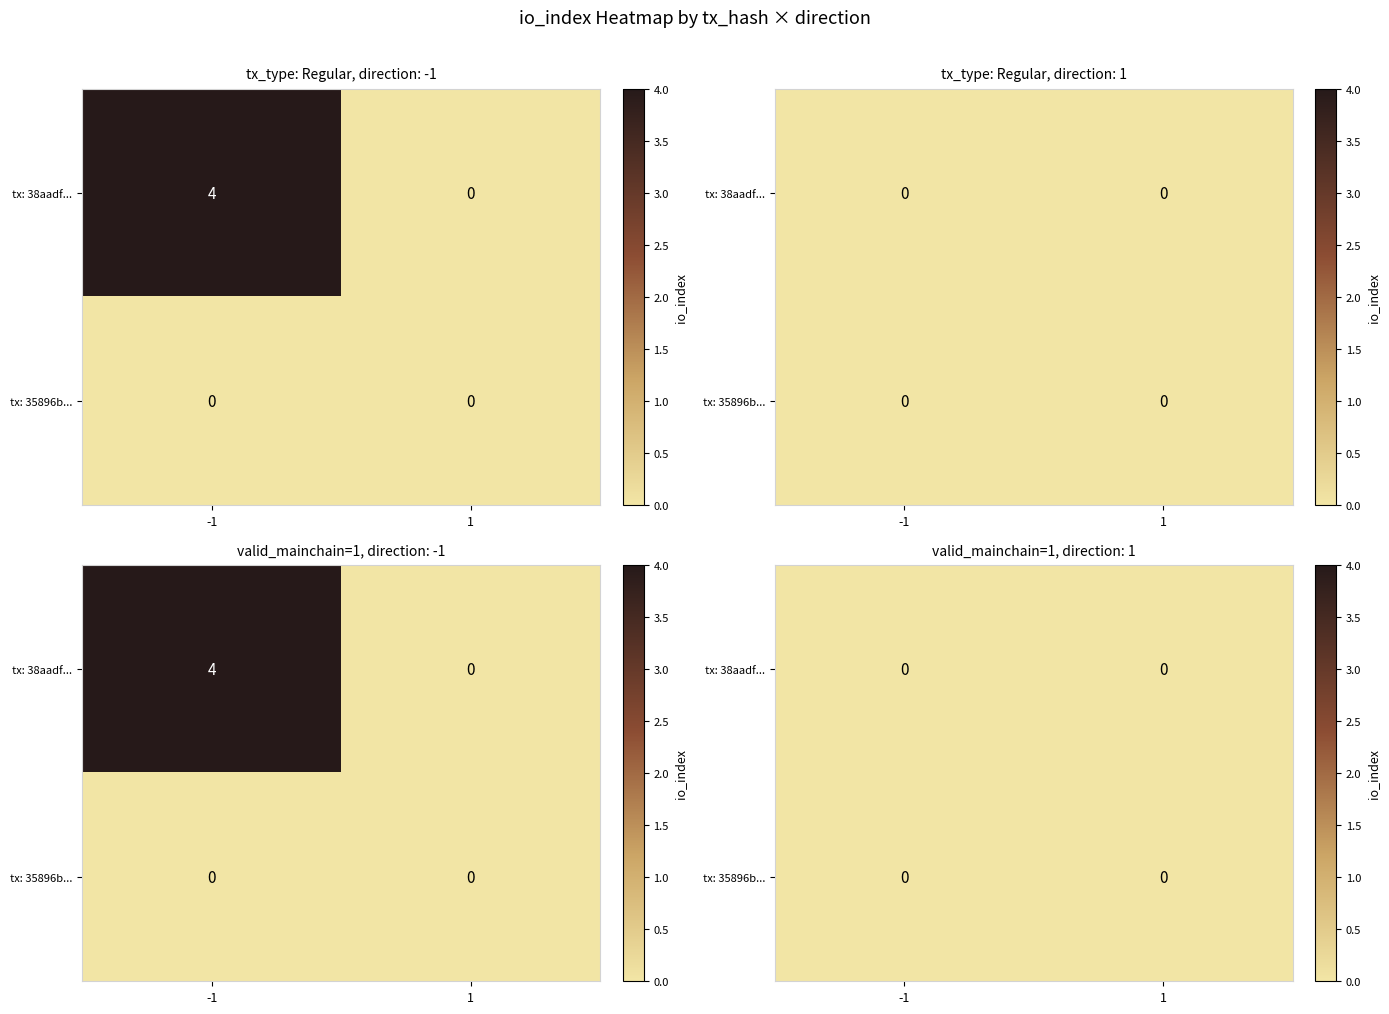

At how many categories does at least one series exceed 0?

2